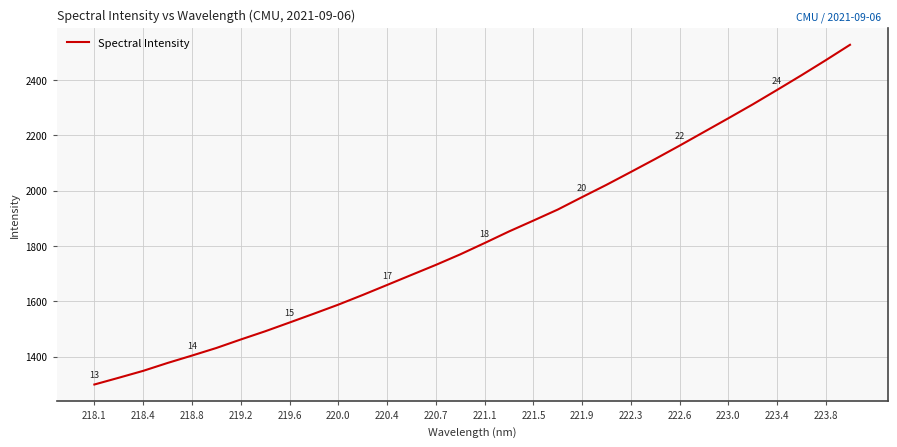

What is the maximum value shown in the chart?

2526.3